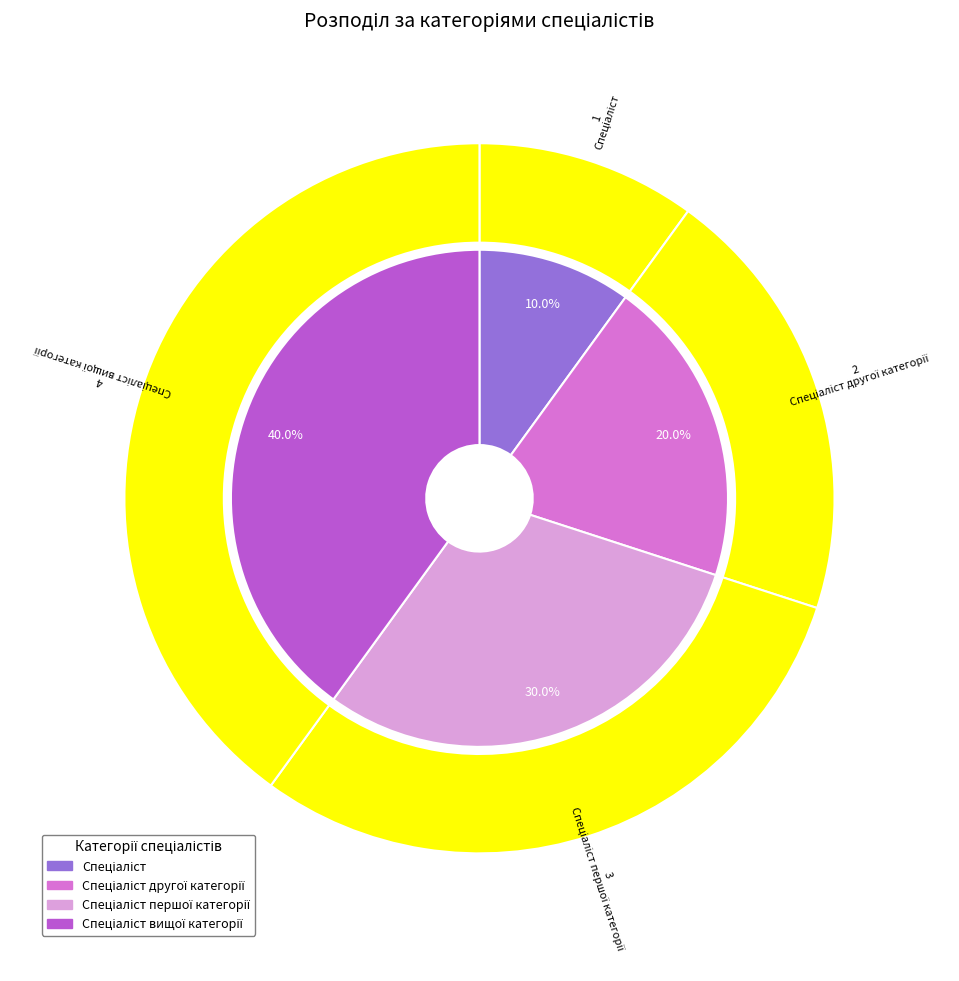

Is there a majority slice in this chart?

No